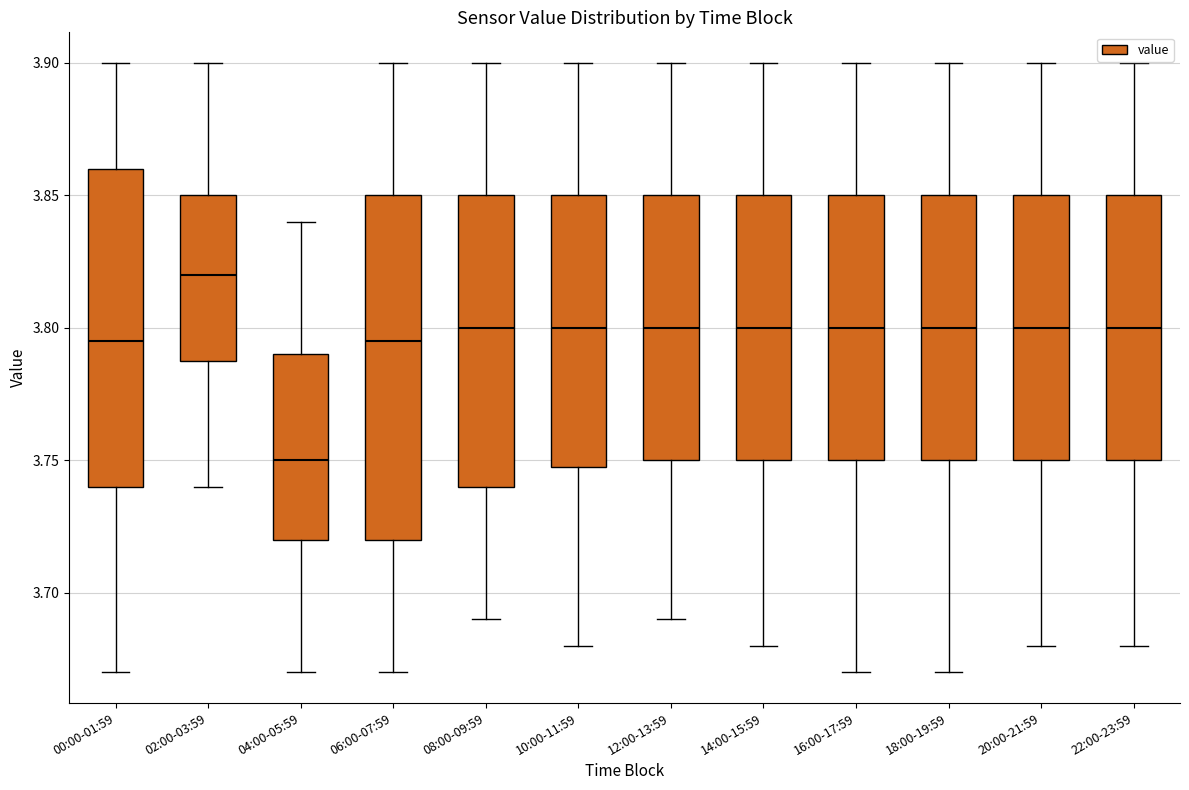

Reading left to right, read every box against the y-axis: the position of its median line, the range the box covers, and the ends of its whiskers. The values are not printed on the chart, so give them approximately, as read against the axis.

00:00-01:59: median 3.795, box 3.740 to 3.860, whiskers 3.670 to 3.900
02:00-03:59: median 3.820, box 3.790 to 3.850, whiskers 3.740 to 3.900
04:00-05:59: median 3.750, box 3.720 to 3.790, whiskers 3.670 to 3.840
06:00-07:59: median 3.795, box 3.720 to 3.850, whiskers 3.670 to 3.900
08:00-09:59: median 3.800, box 3.740 to 3.850, whiskers 3.690 to 3.900
10:00-11:59: median 3.800, box 3.750 to 3.850, whiskers 3.680 to 3.900
12:00-13:59: median 3.800, box 3.750 to 3.850, whiskers 3.690 to 3.900
14:00-15:59: median 3.800, box 3.750 to 3.850, whiskers 3.680 to 3.900
16:00-17:59: median 3.800, box 3.750 to 3.850, whiskers 3.670 to 3.900
18:00-19:59: median 3.800, box 3.750 to 3.850, whiskers 3.670 to 3.900
20:00-21:59: median 3.800, box 3.750 to 3.850, whiskers 3.680 to 3.900
22:00-23:59: median 3.800, box 3.750 to 3.850, whiskers 3.680 to 3.900